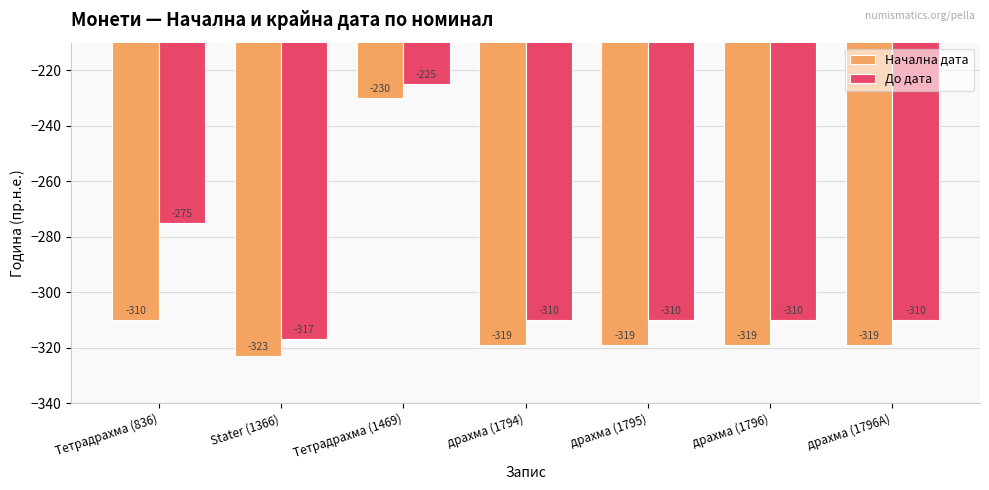

Rank the series by their average value, from lowest to highest.

Начална дата, До дата